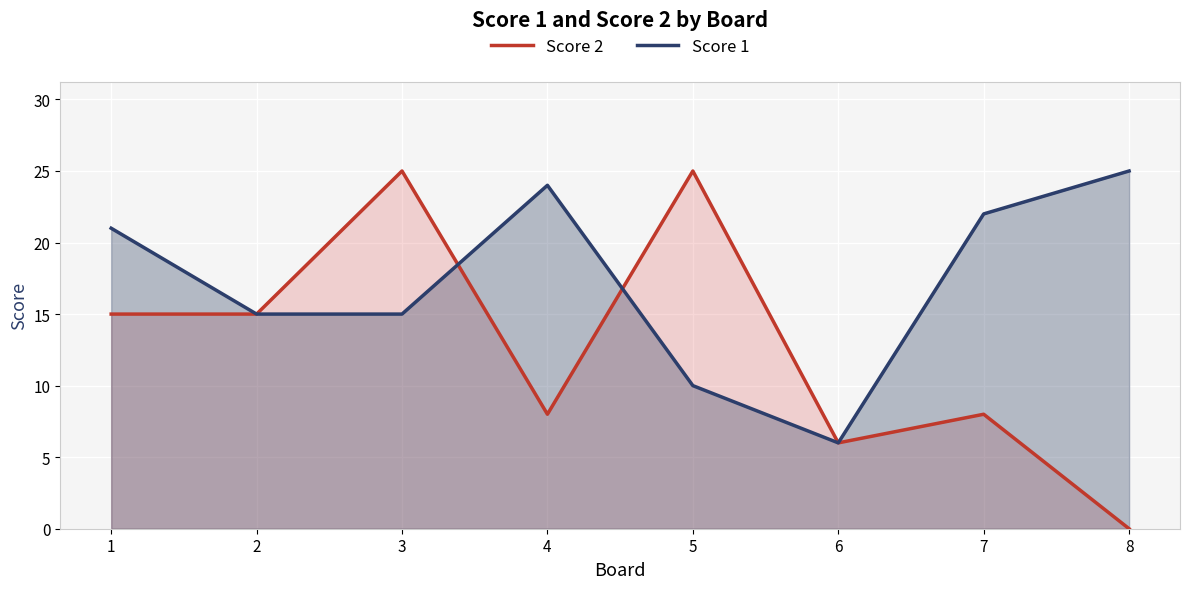

Is it true that Score 1 equals 10 at 5?

True